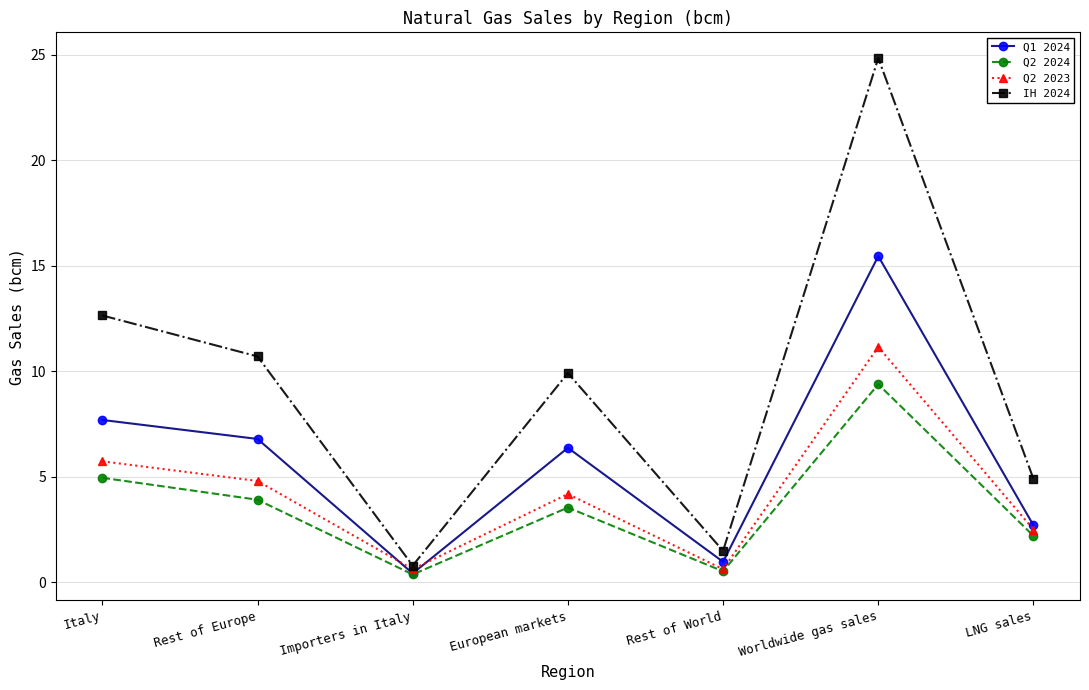

True or false: Q2 2023 has a value of 0.6 at Rest of World.

True